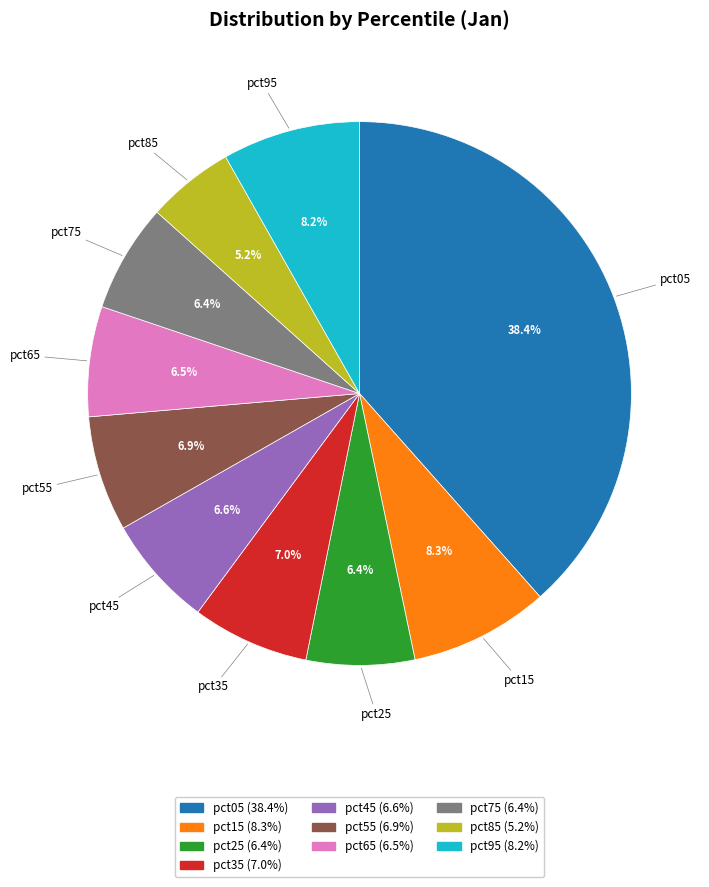

Which slice is the smallest?

pct85